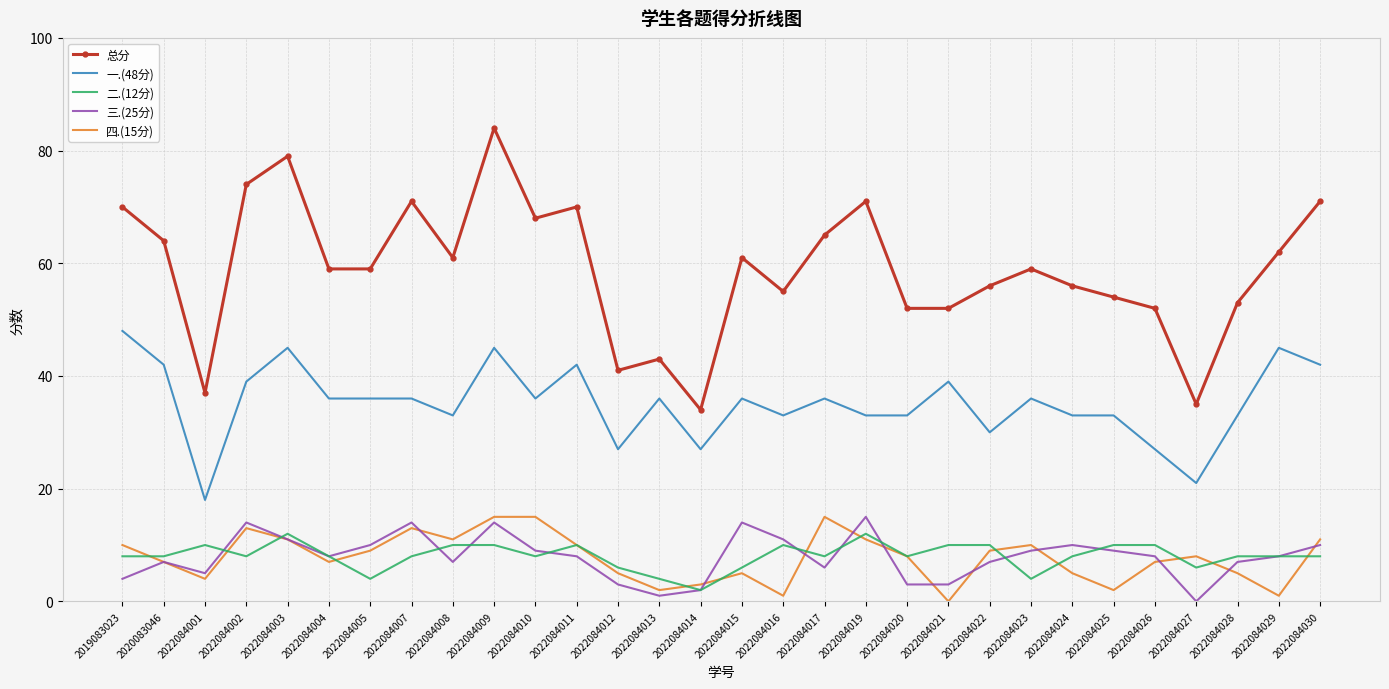

True or false: 二.(12分) and 总分 cross at least once.

False